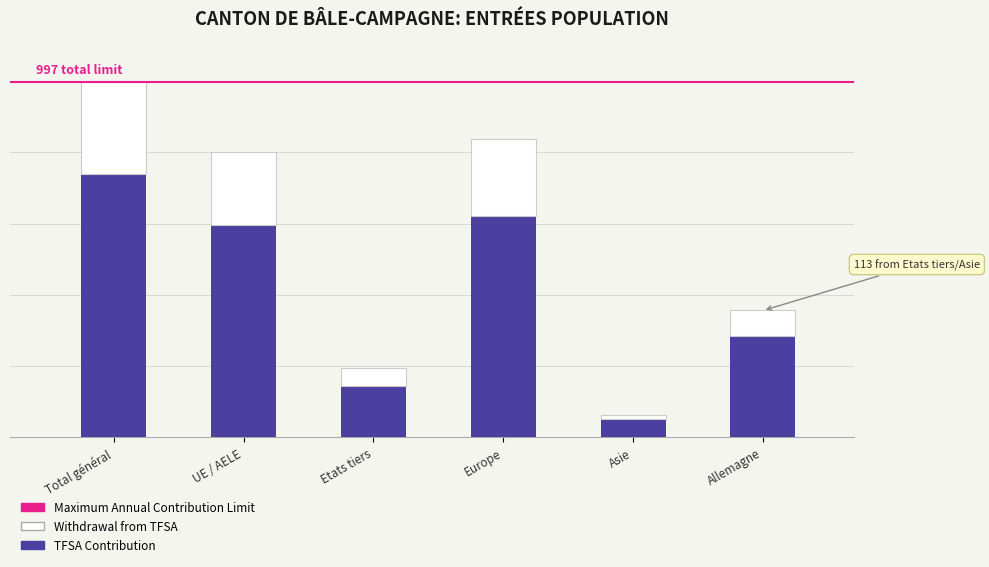

Does the chart contain stacked bars?

Yes